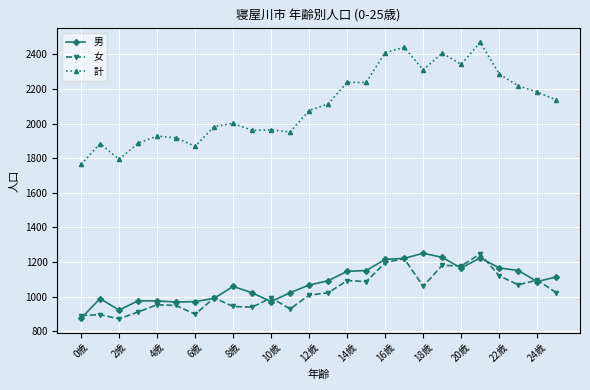

Which series has the largest range (max minus min)?

計